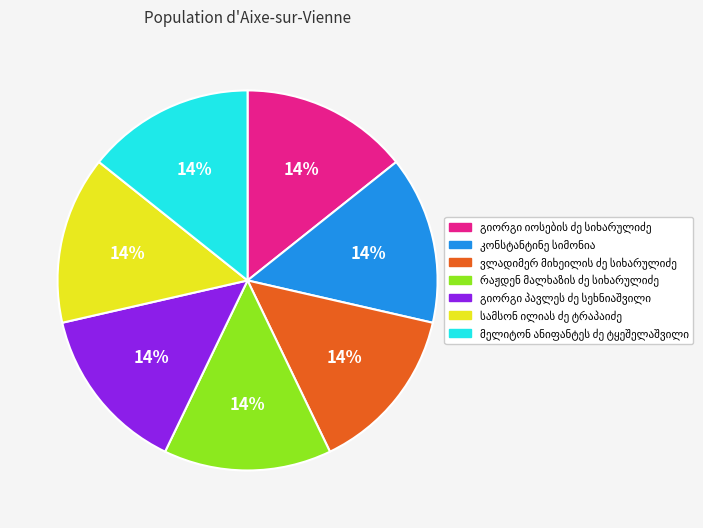

Is there any slice that represents more than half of the pie?

No